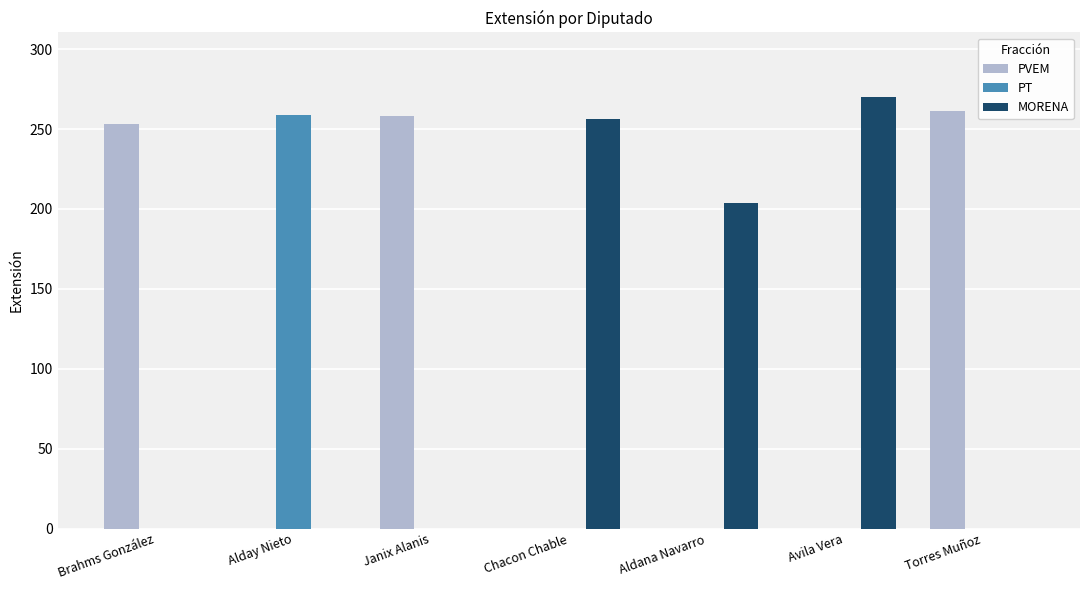

What is the sum of the PVEM values at Torres Muñoz and Aldana Navarro?

261